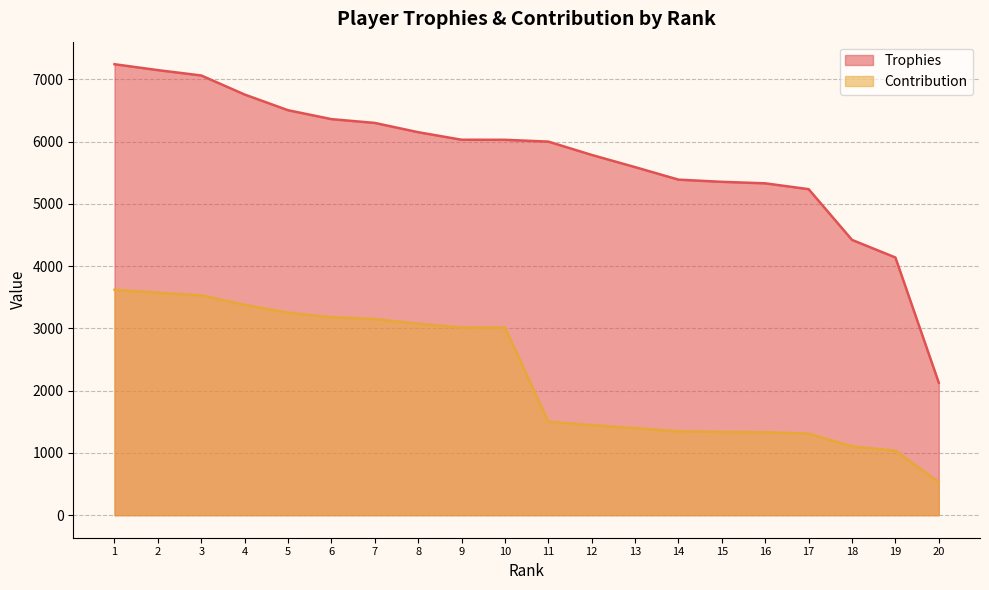

What is the average value of the Trophies series?

5748